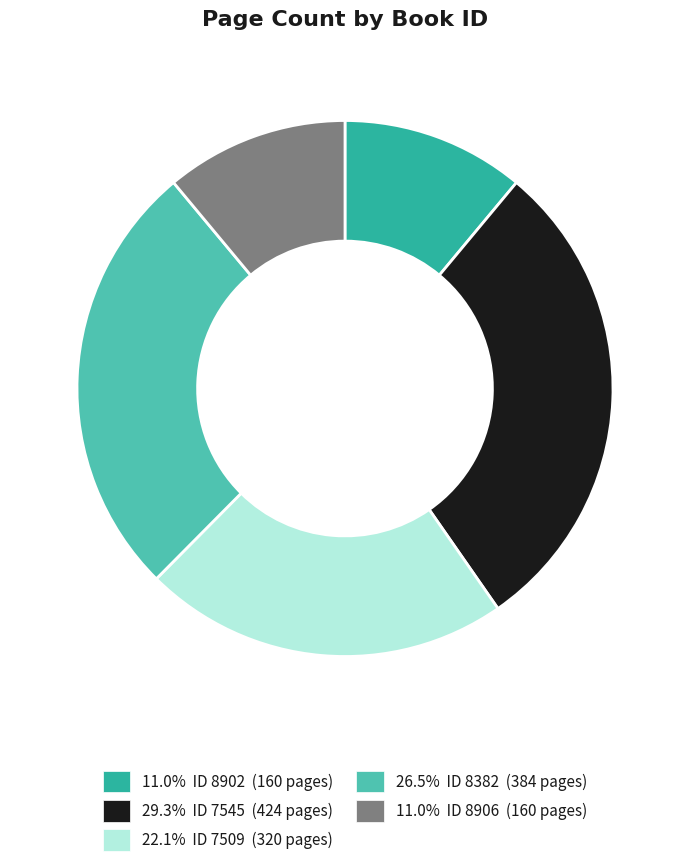

Is there a majority slice in this chart?

No